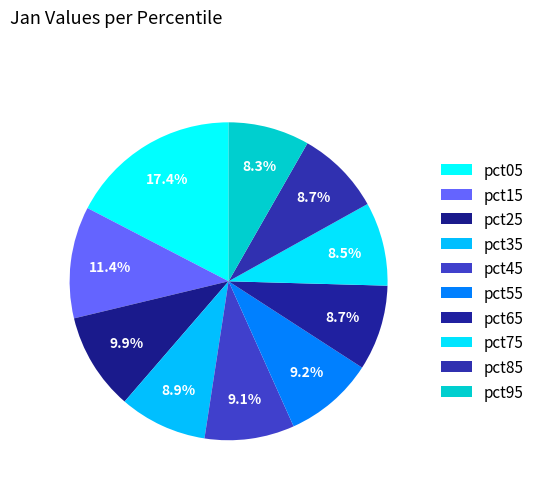

How many slices are in this pie chart?

10